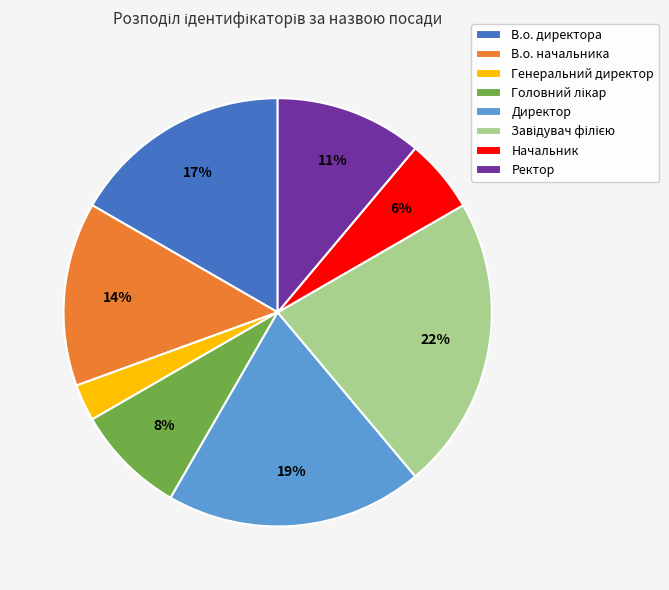

Do В.о. директора and В.о. начальника together represent more than half of the pie?

No